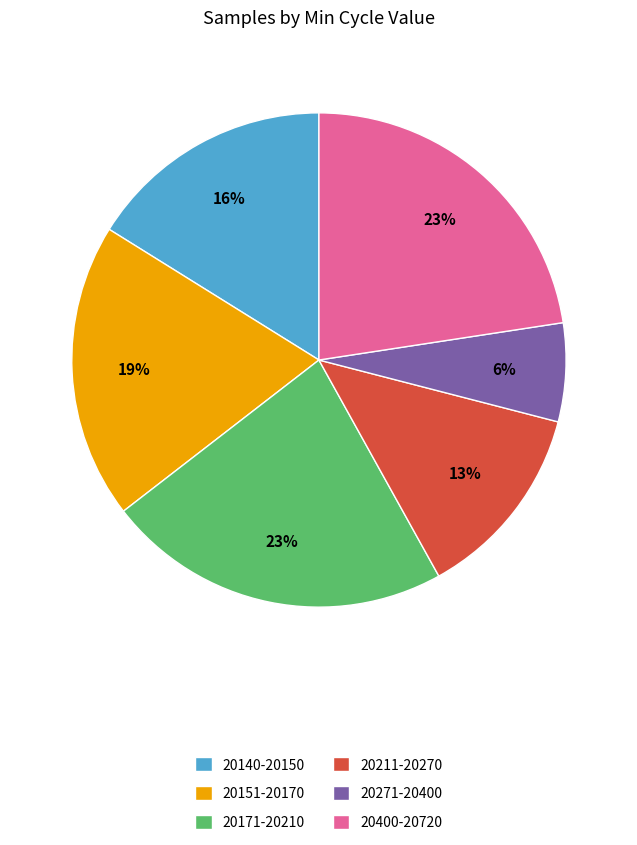

To the nearest percent, what is the average slice percentage?

17%